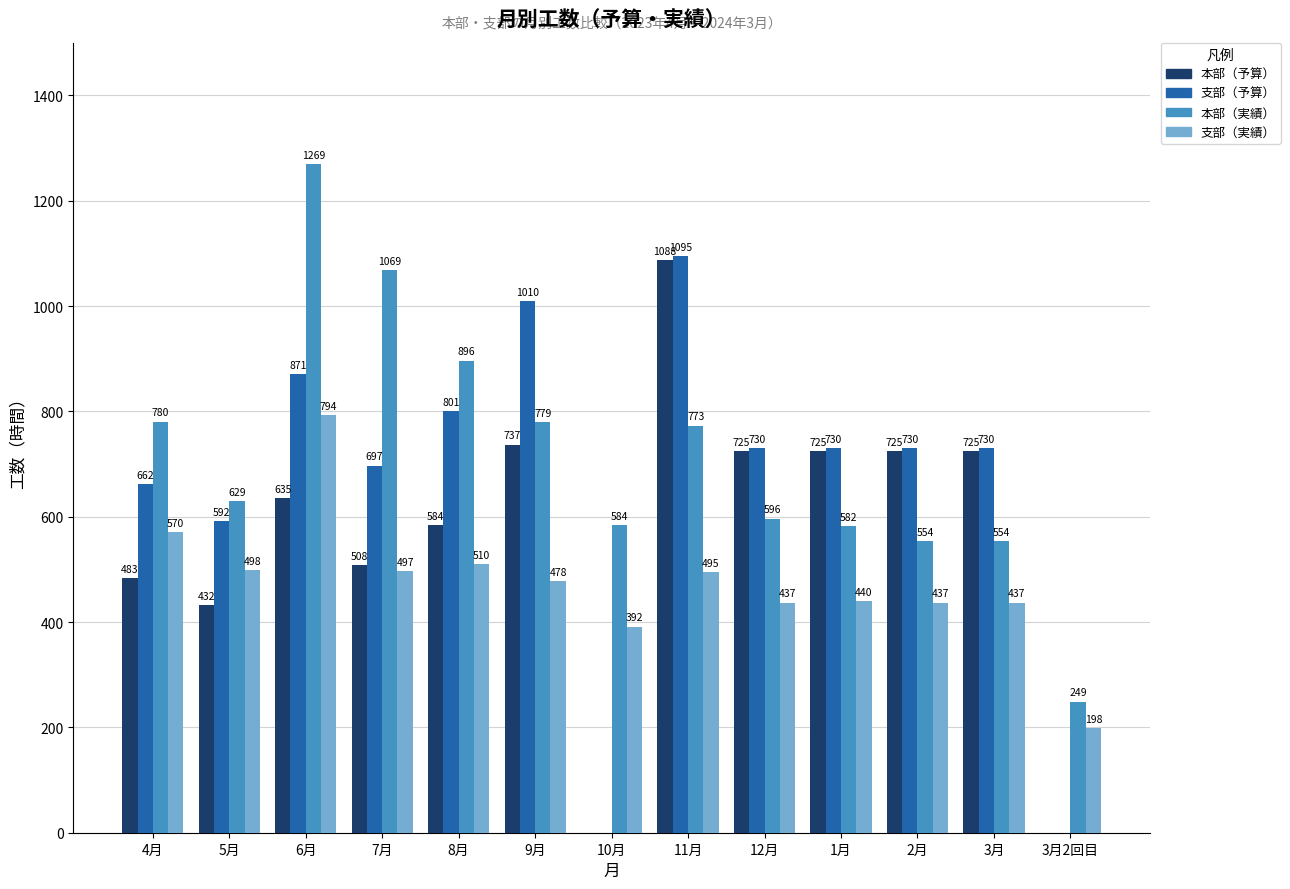

Read the 支部（実績） value at 7月.

497.0